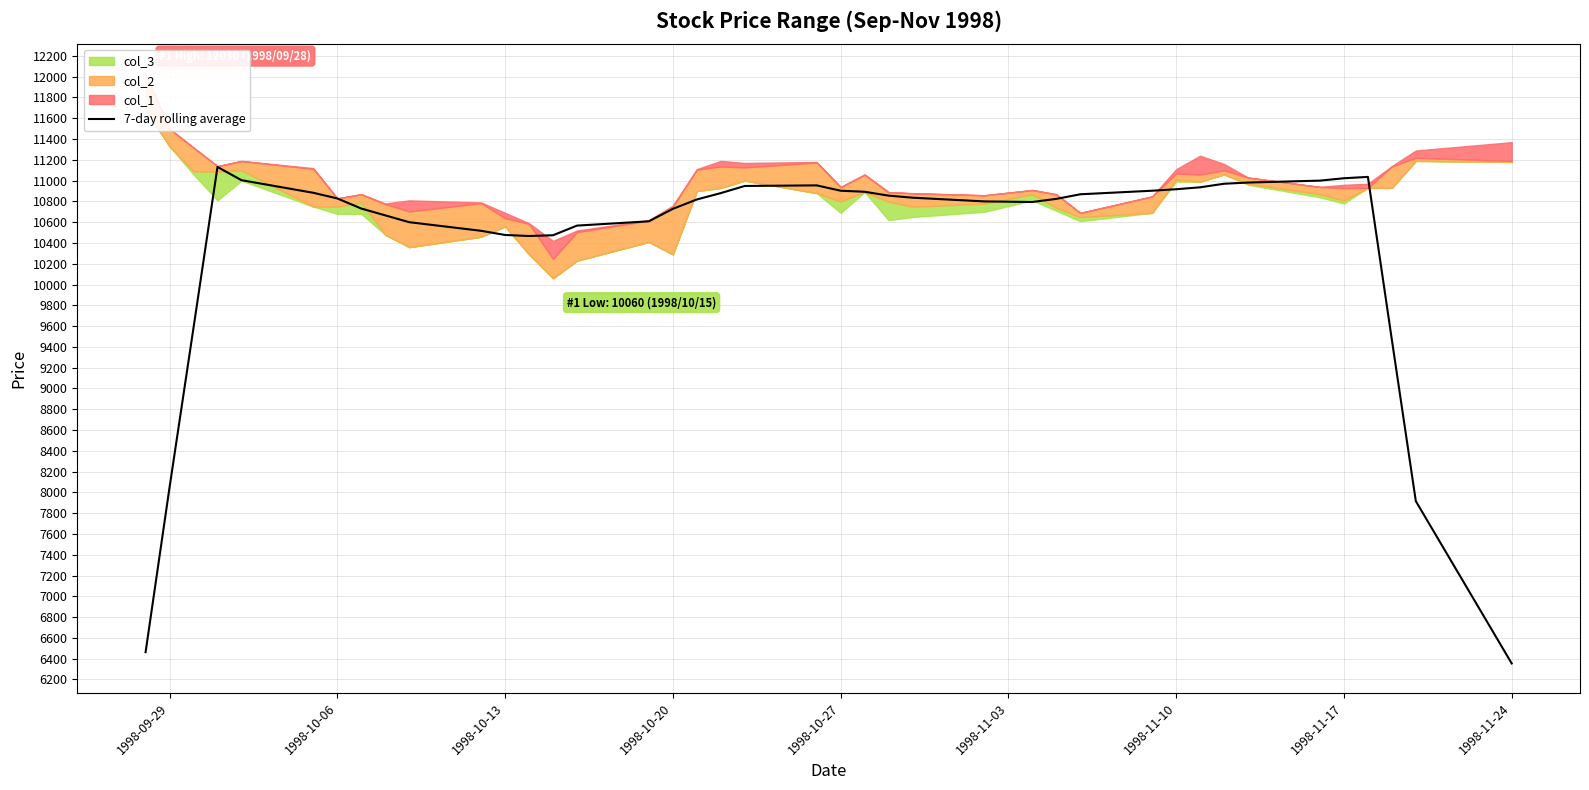

Where is 7-day rolling average nearest to the value 8742?

1998-09-29